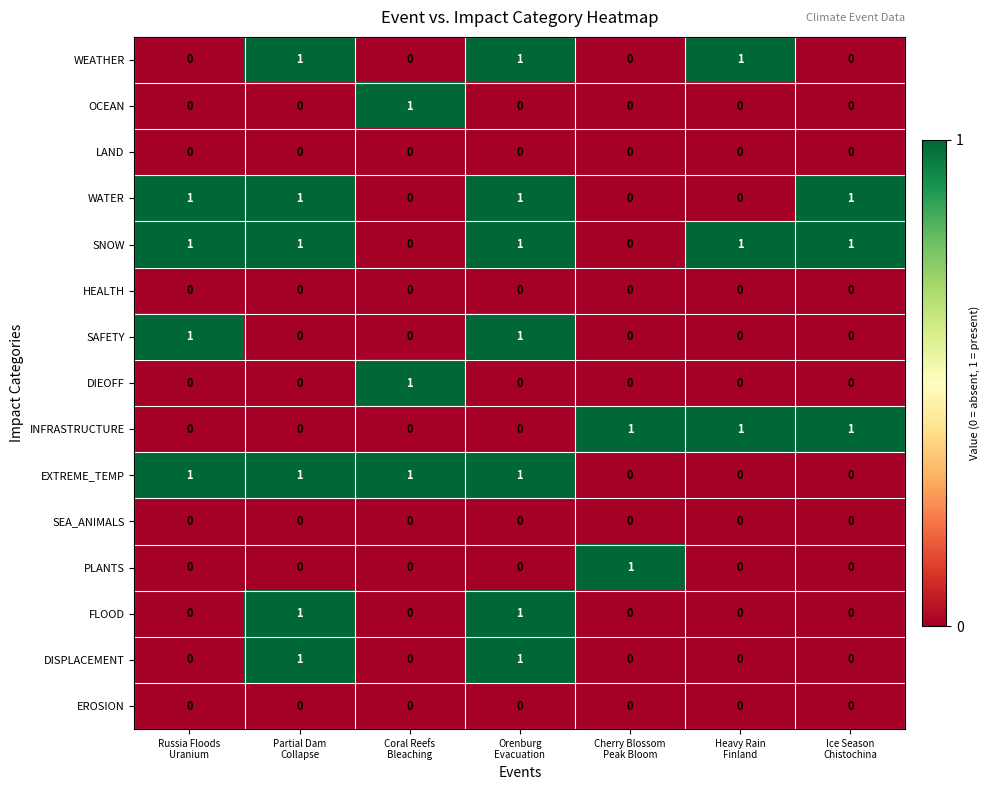

Which series has the largest total across all categories?

SNOW